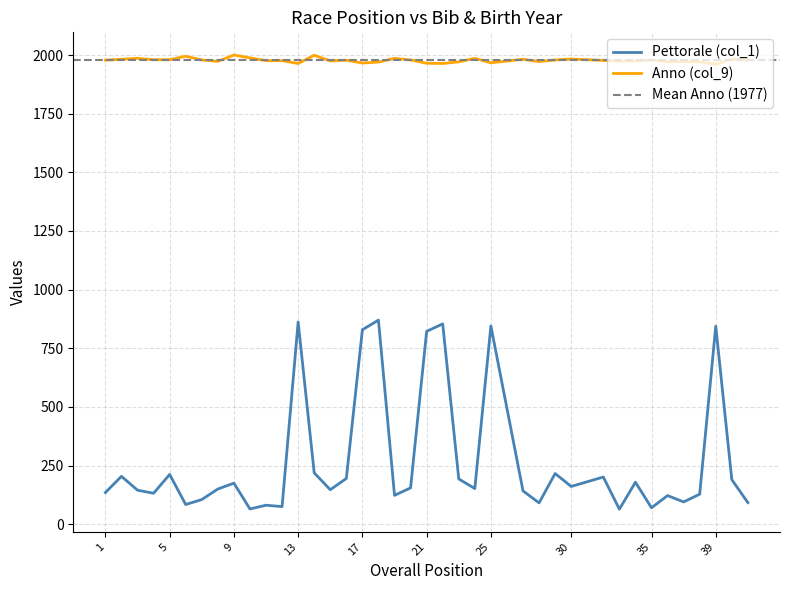

At which label does Anno (col_9) first exceed 1978?

2